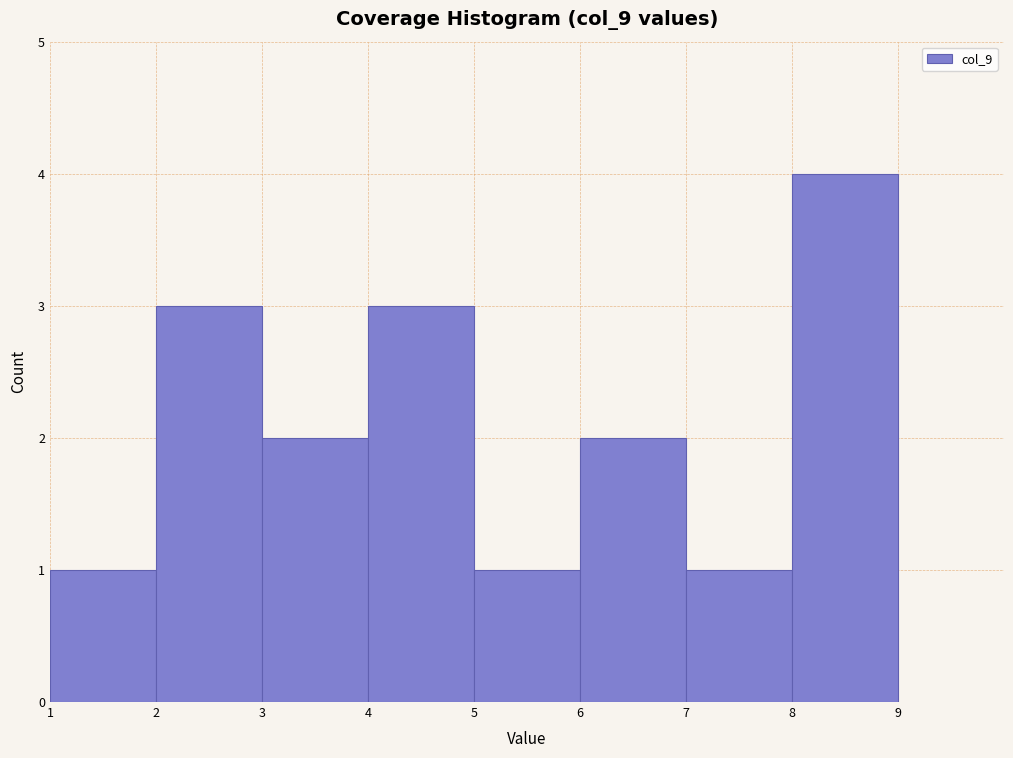

Reading left to right, transcribe this chart: for each bar, give the range it covers on the x-axis and its height. The values are not printed on the chart, so give them approximately, as read against the axis.

1 to 2: 1
2 to 3: 3
3 to 4: 2
4 to 5: 3
5 to 6: 1
6 to 7: 2
7 to 8: 1
8 to 9: 4